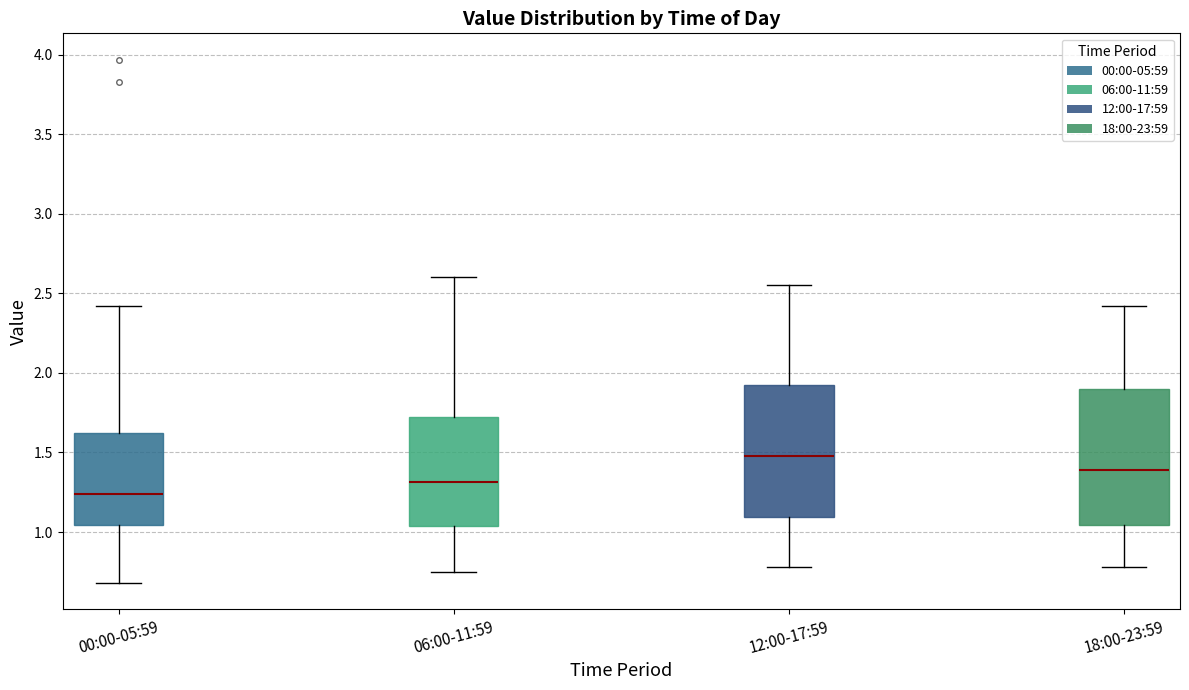

Reading left to right, transcribe this box plot: for each box, give where its median line is, the range the box spans, and where its two whiskers end, as read against the y-axis. The values are not printed on the chart, so give them approximately, as read against the axis.

00:00-05:59: median 1.25, box 1.05 to 1.65, whiskers 0.70 to 2.40
06:00-11:59: median 1.30, box 1.05 to 1.70, whiskers 0.75 to 2.60
12:00-17:59: median 1.50, box 1.10 to 1.95, whiskers 0.80 to 2.55
18:00-23:59: median 1.40, box 1.05 to 1.90, whiskers 0.80 to 2.40